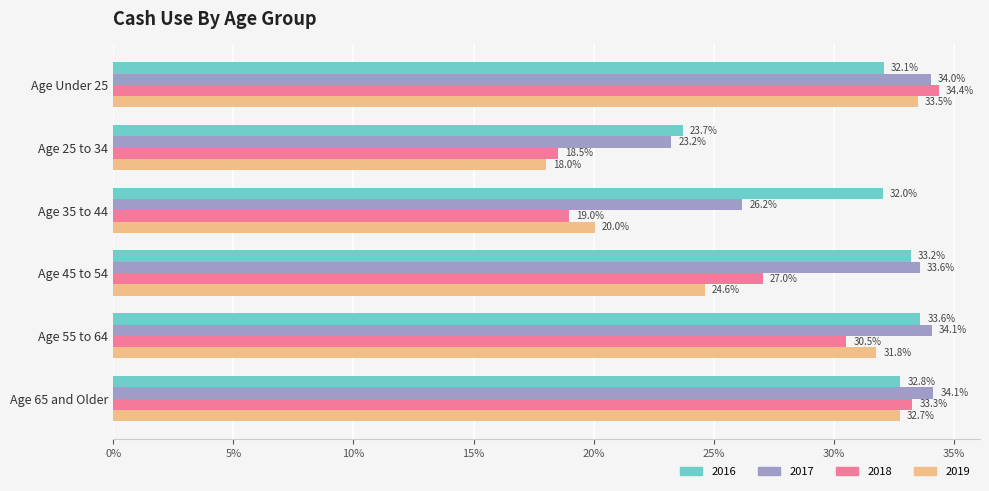

Which category has the highest value across all series?

Age Under 25